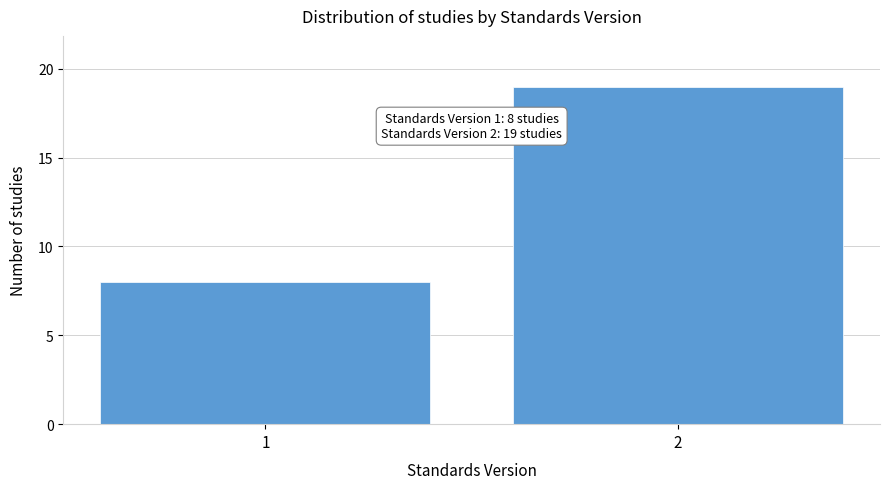

Reading left to right, transcribe all the data shown in this chart.

1=8	2=19